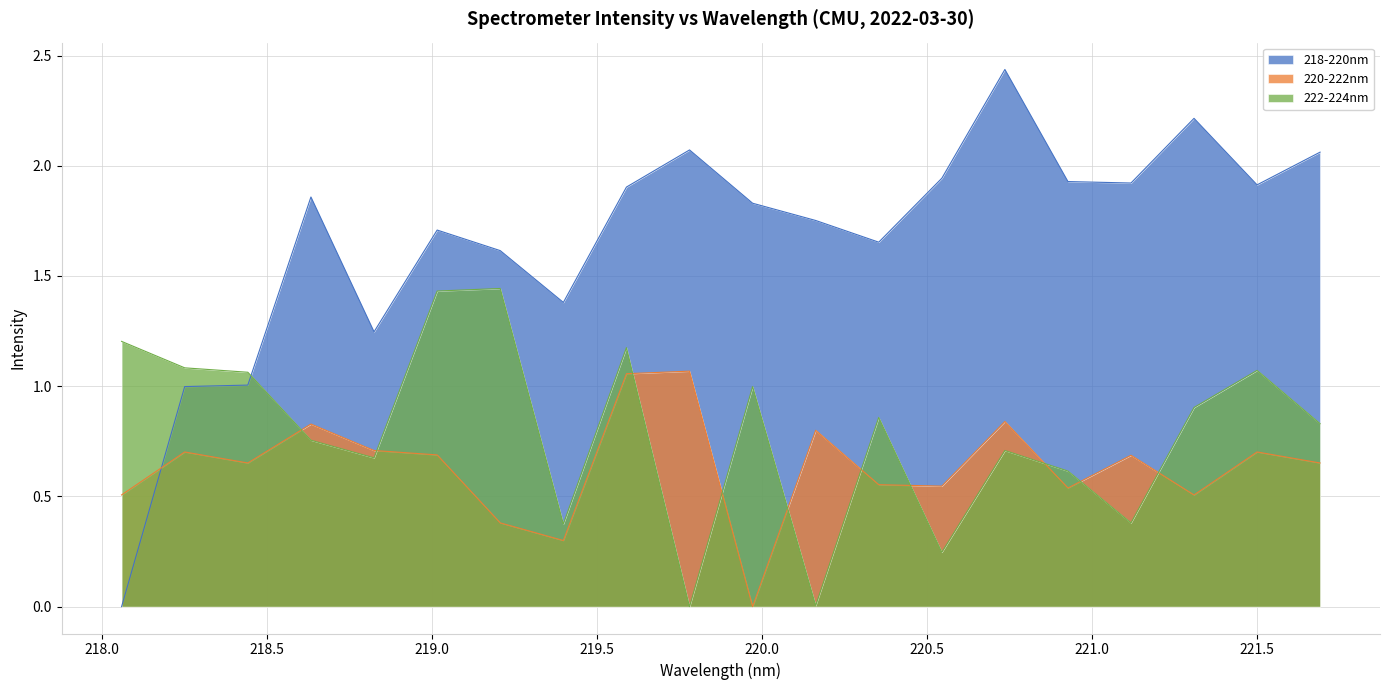

Between 219.9712 and 221.3083, which is larger?

221.3083